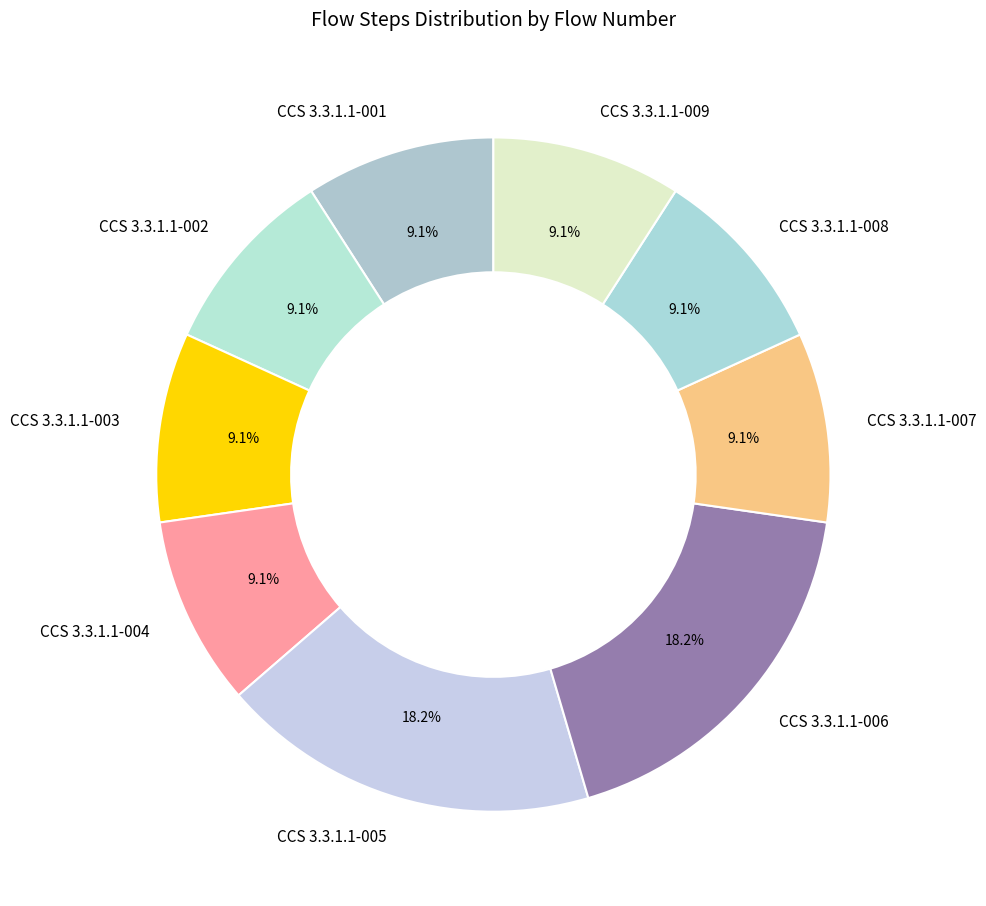

How many segments does this pie chart have?

9